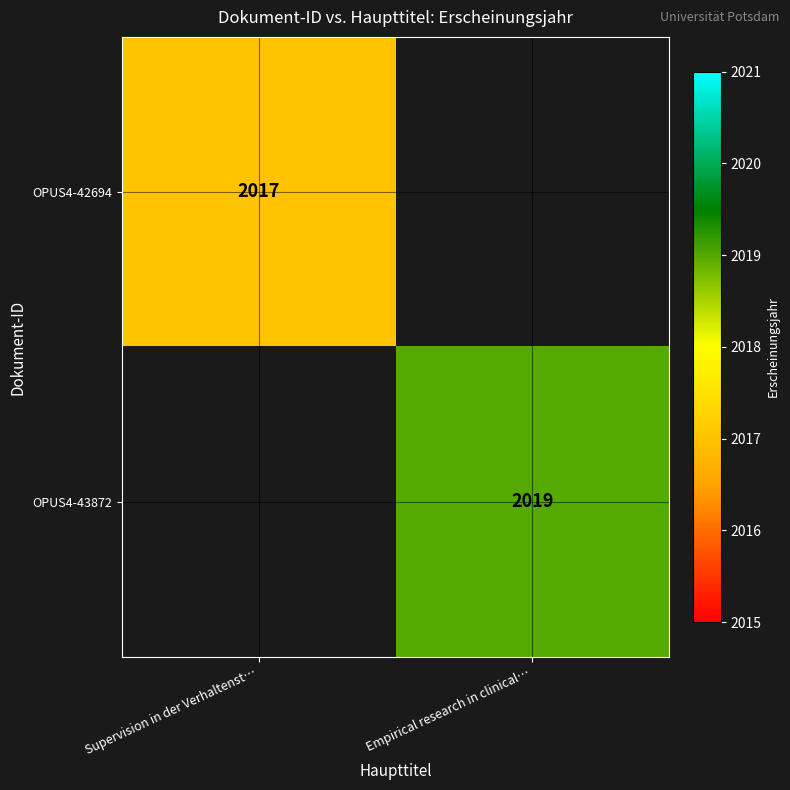

The OPUS4-43872 series shows 3294 at Empirical research in clinical…. True or false?

False